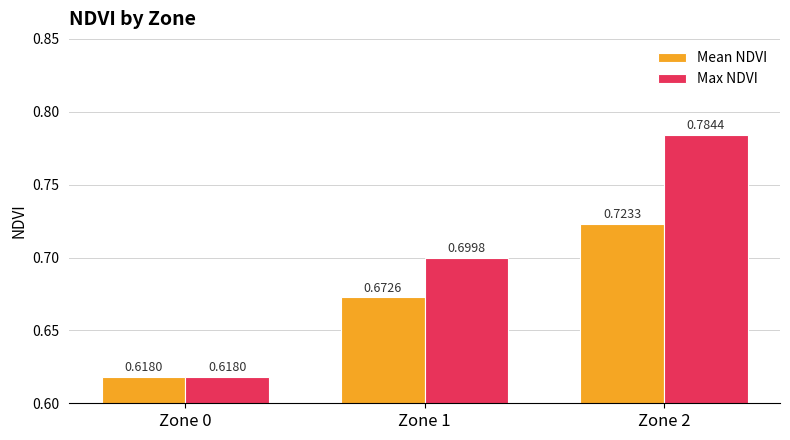

What is the difference between the maximum and minimum values in the Max NDVI series?

0.2